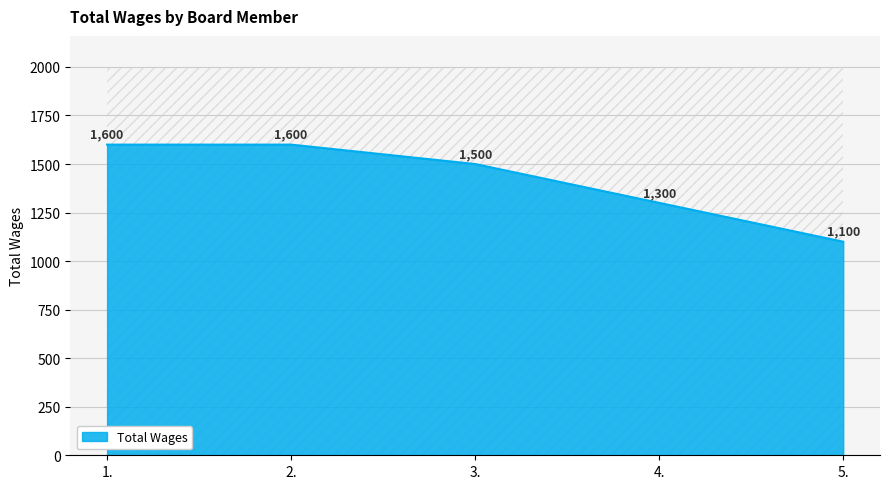

How many lines are shown in the chart?

1